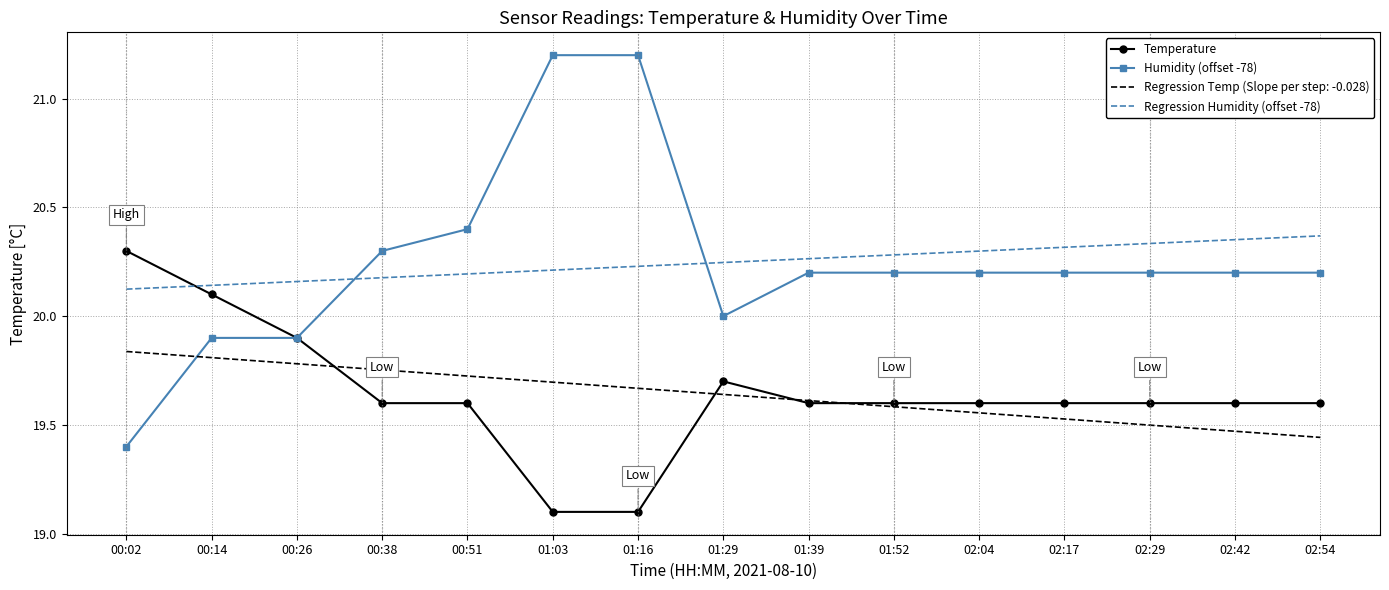

Which series has the largest range (max minus min)?

Humidity (offset -78)